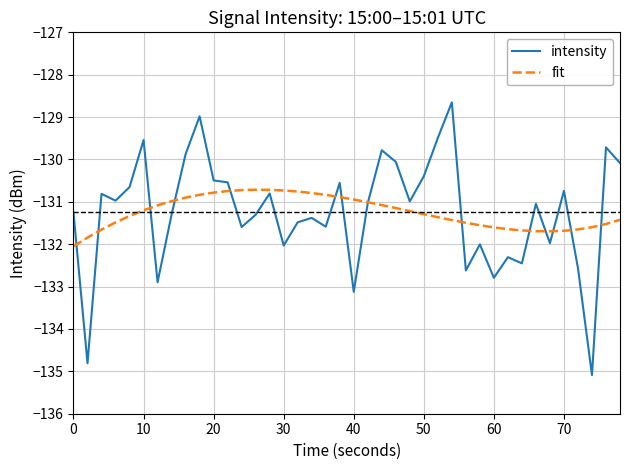

What is the lowest value of the fit series?

-132.1